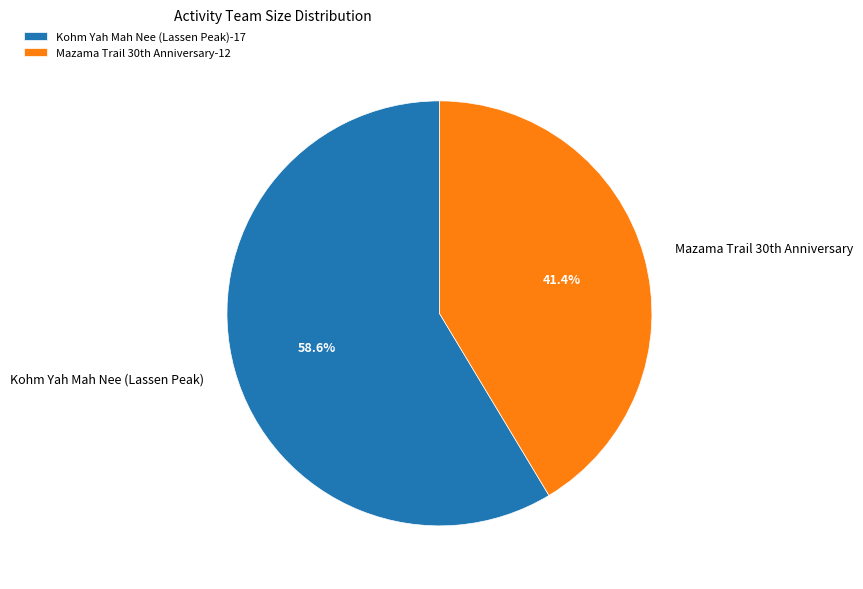

How many slices are in this pie chart?

2